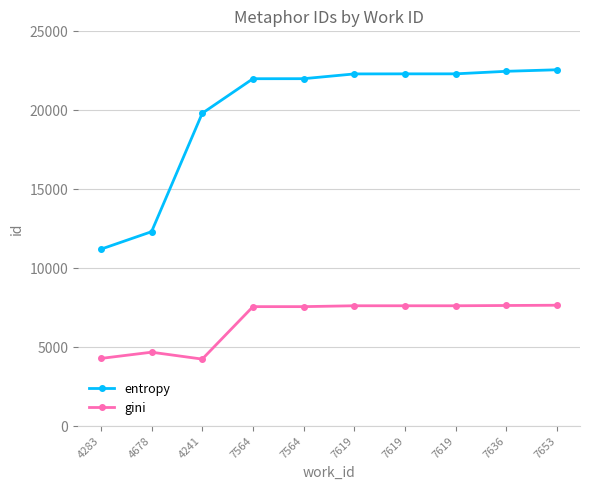

Count the number of data series in this chart.

2